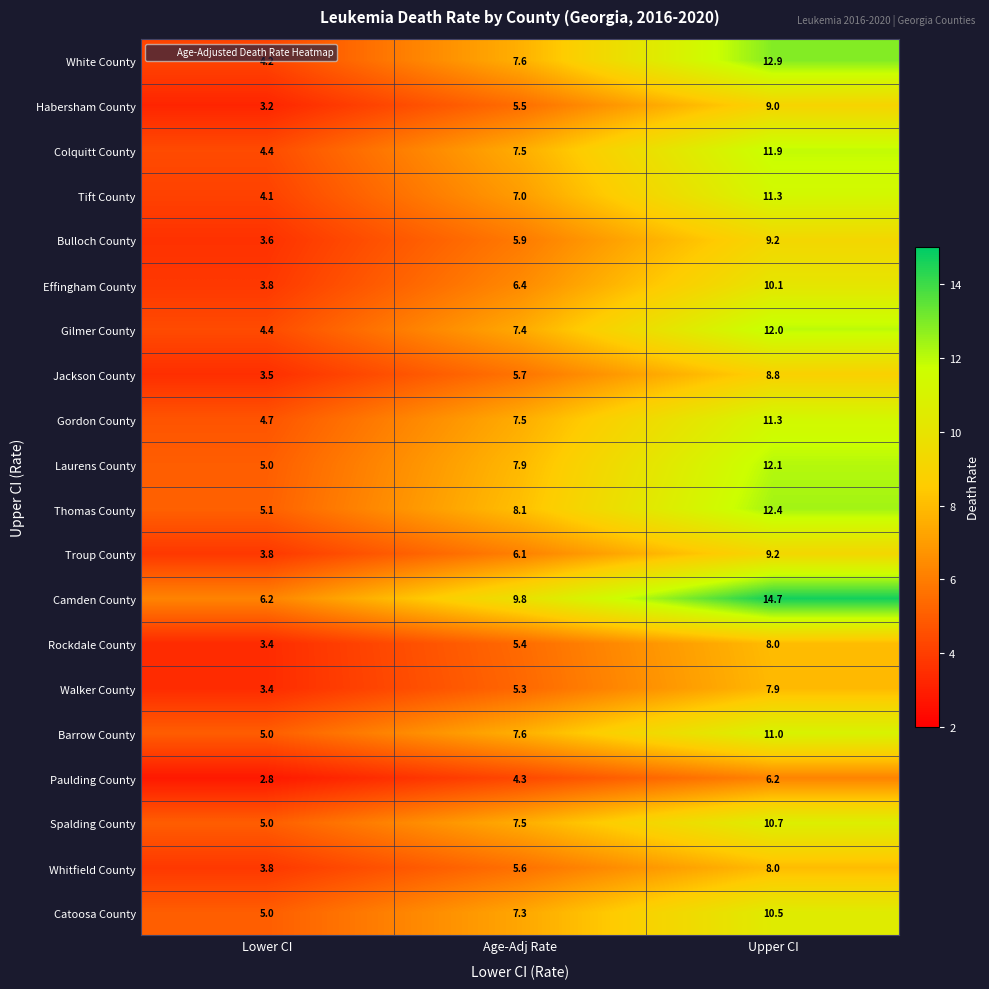

Rank the categories by Whitfield County value from lowest to highest.

Lower CI, Age-Adj Rate, Upper CI